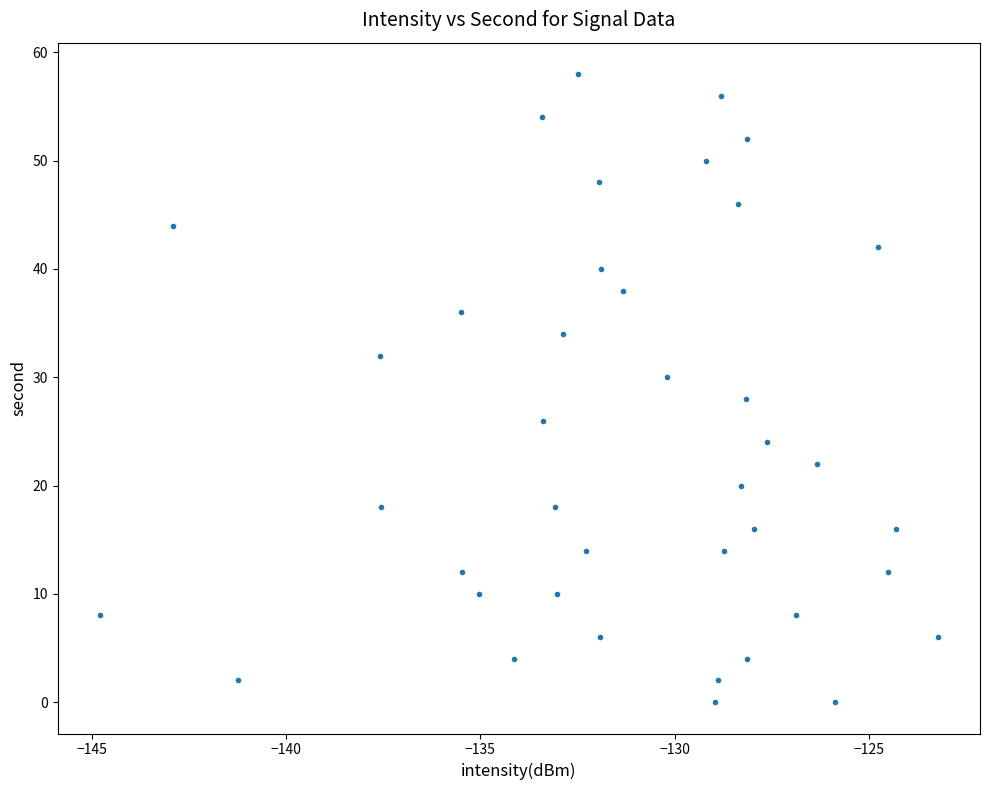

What is the range of Y values (max minus min)?

58